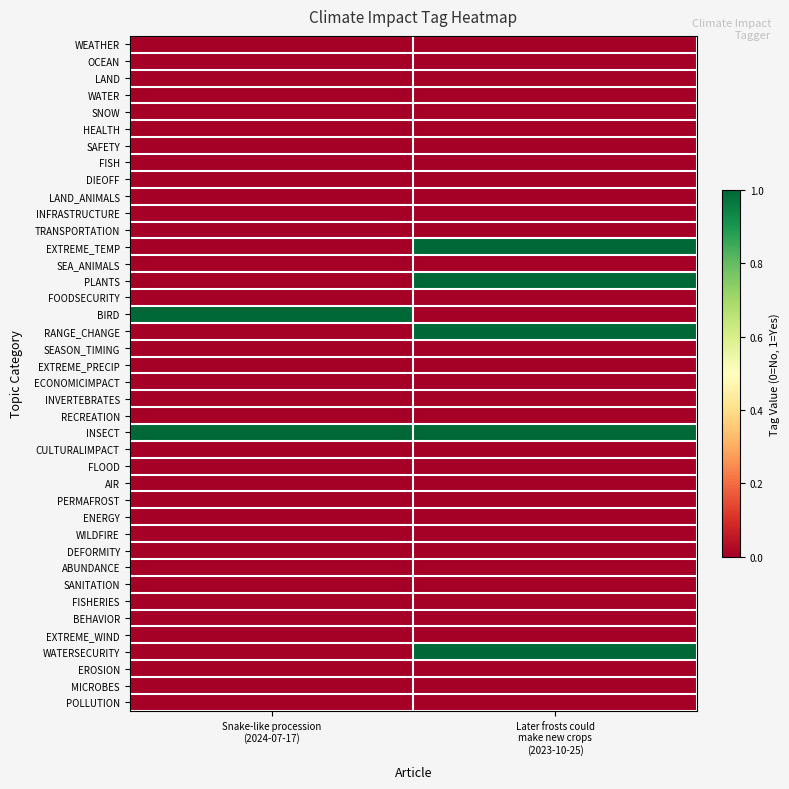

Rank the series at Snake-like procession (2024-07-17) from highest to lowest value.

BIRD, INSECT, WEATHER, OCEAN, LAND, WATER, SNOW, HEALTH, SAFETY, FISH, DIEOFF, LAND_ANIMALS, INFRASTRUCTURE, TRANSPORTATION, EXTREME_TEMP, SEA_ANIMALS, PLANTS, FOODSECURITY, RANGE_CHANGE, SEASON_TIMING, EXTREME_PRECIP, ECONOMICIMPACT, INVERTEBRATES, RECREATION, CULTURALIMPACT, FLOOD, AIR, PERMAFROST, ENERGY, WILDFIRE, DEFORMITY, ABUNDANCE, SANITATION, FISHERIES, BEHAVIOR, EXTREME_WIND, WATERSECURITY, EROSION, MICROBES, POLLUTION